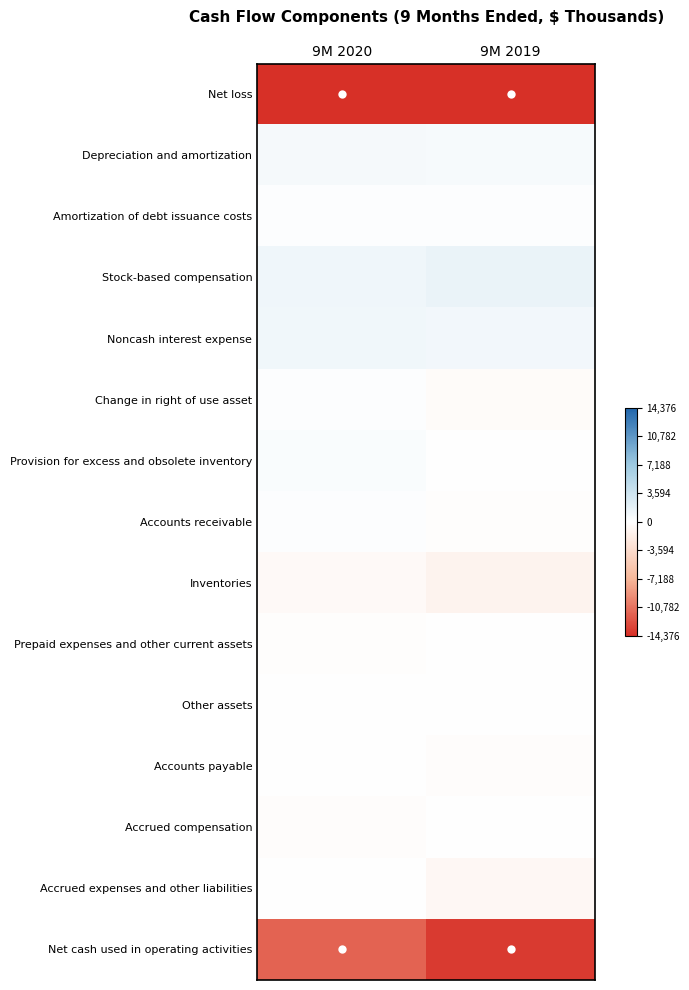

What is the smallest value displayed?

-14376